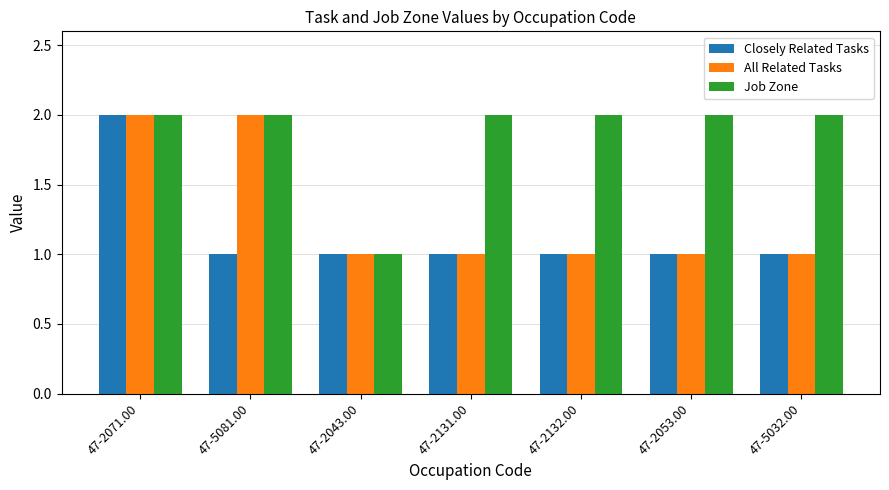

What is the value of the All Related Tasks bar at the 2nd from the left?

2